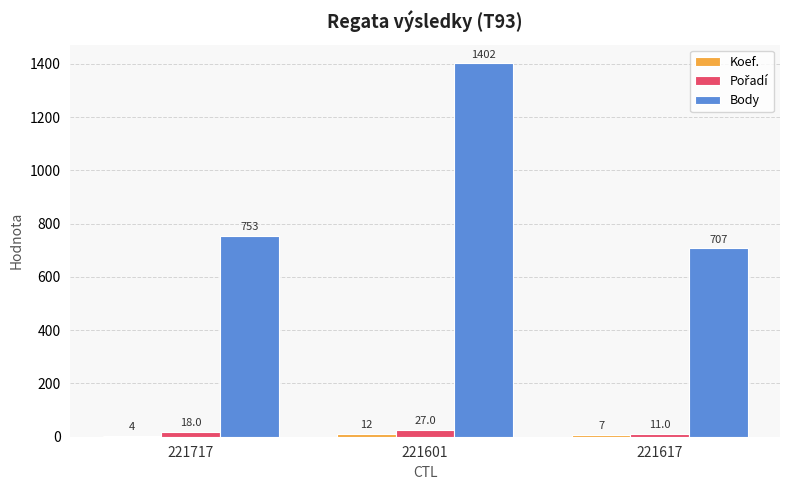

Between 221601 and 221617, which series saw the biggest shift?

Body